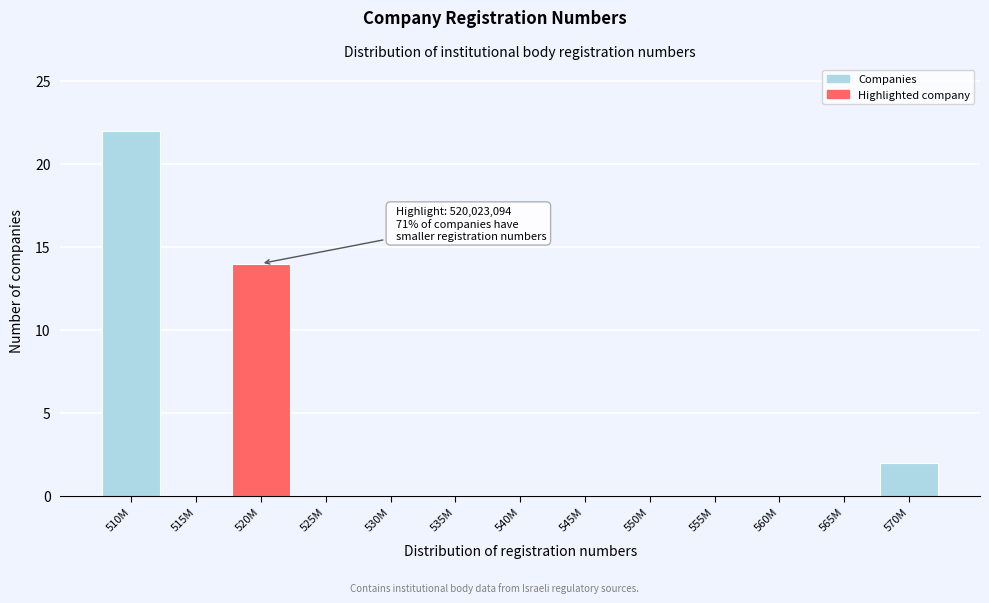

Reading left to right, extract all data points from this chart.

510M=22	515M=0	520M=14	525M=0	530M=0	535M=0	540M=0	545M=0	550M=0	555M=0	560M=0	565M=0	570M=2